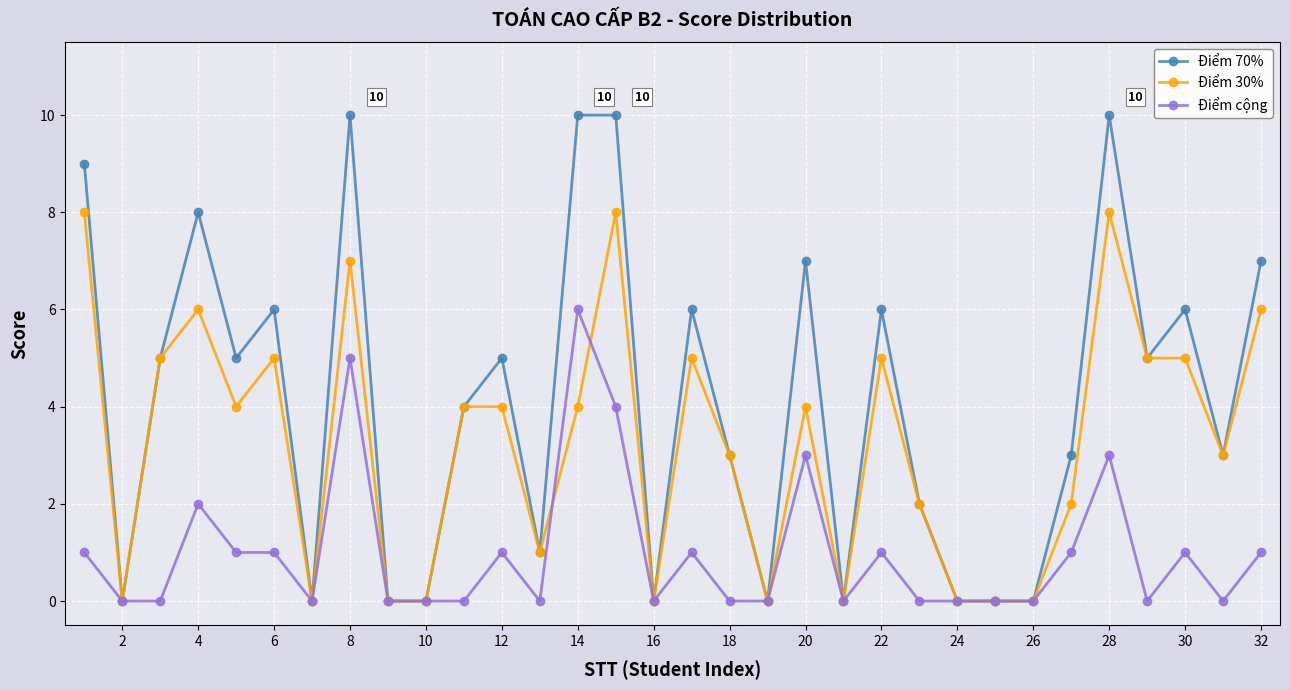

True or false: Điểm 30% has more than 2 points higher than both neighbors.

True